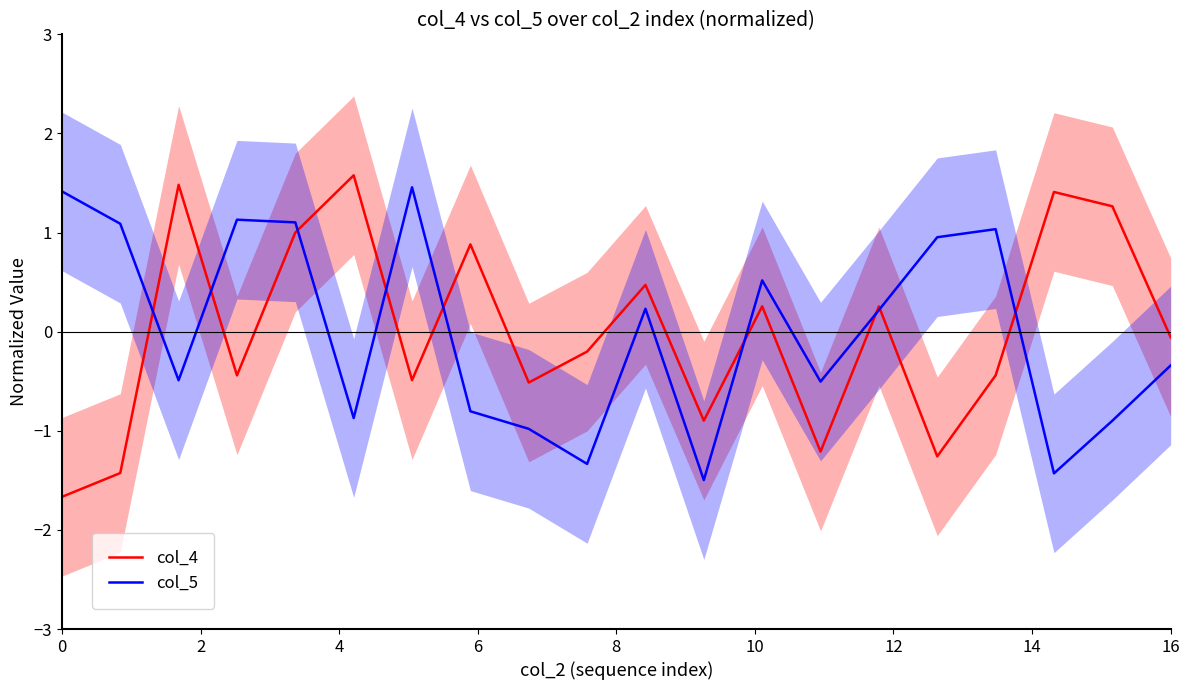

What is the lowest value of the col_5 series?

-1.5